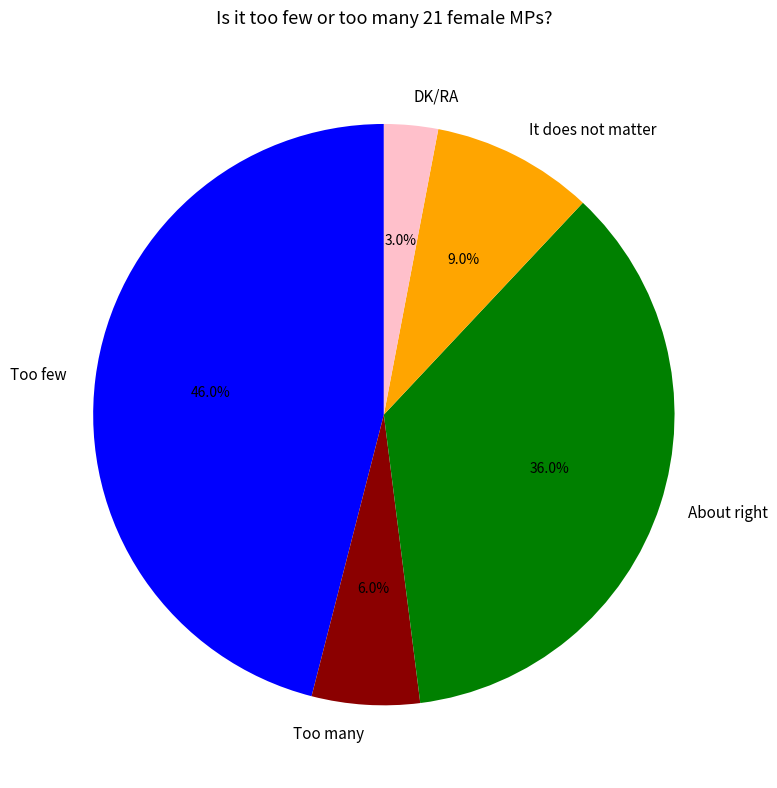

Between Too few and DK/RA, which is larger?

Too few